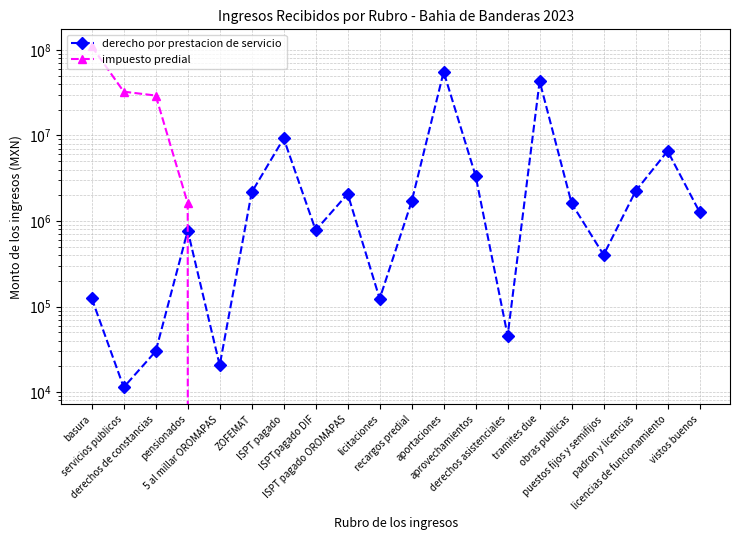

List the series in order of their peak value, lowest first.

derecho por prestacion de servicio, impuesto predial